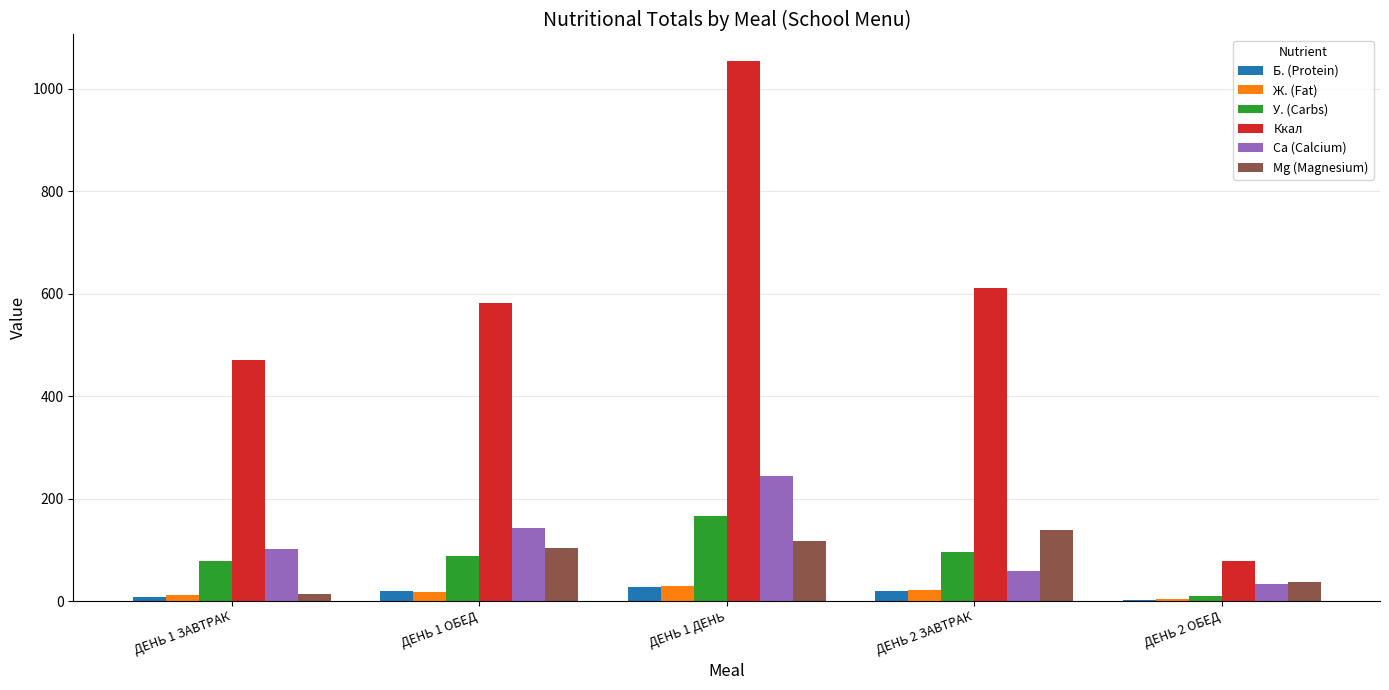

Between ДЕНЬ 1 ОБЕД and ДЕНЬ 1 ДЕНЬ, which series saw the biggest shift?

Ккал